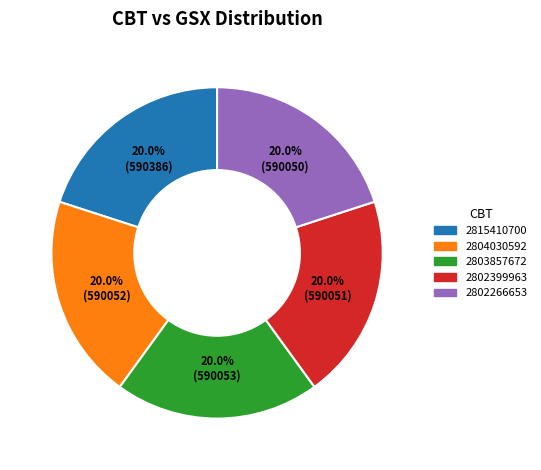

How many segments does this pie chart have?

5